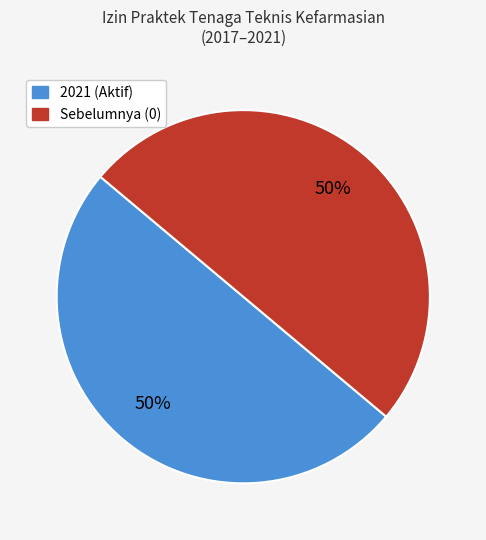

How many slices are in this pie chart?

2